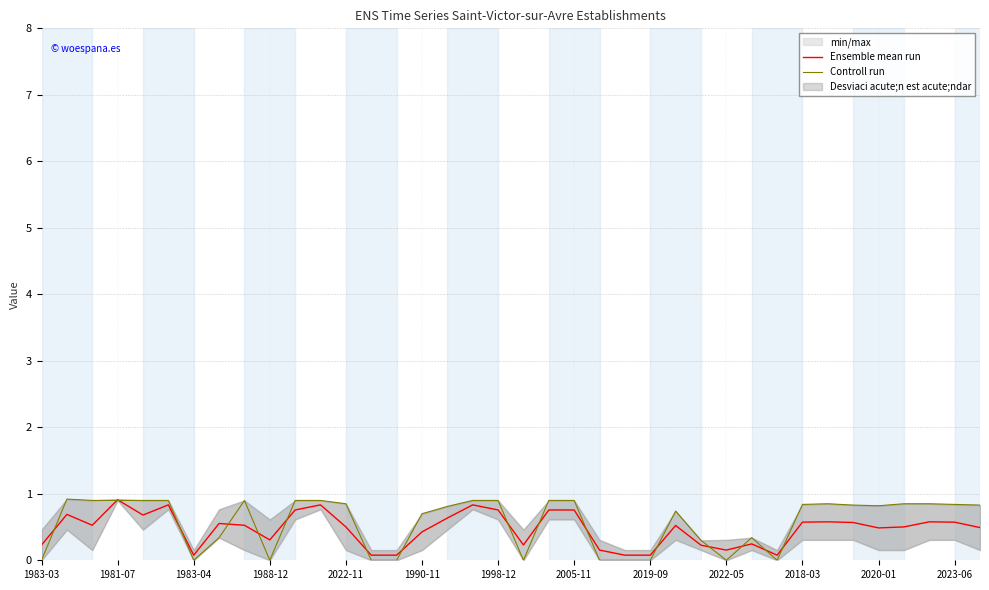

What is the highest value of the Ensemble mean run series?

0.9